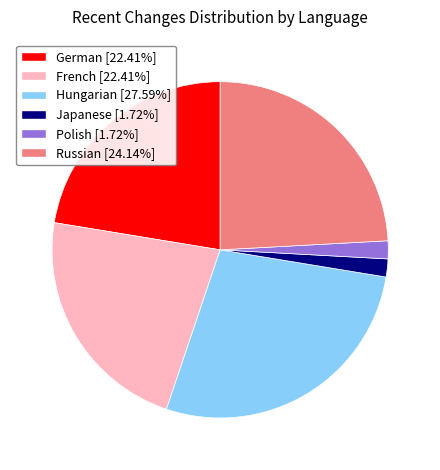

Is the sum of Japanese [1.72%] and Polish [1.72%] greater than half?

No